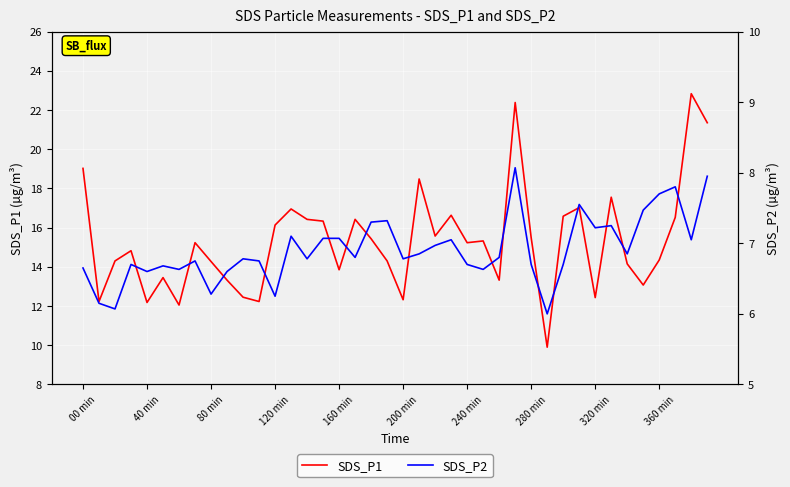

True or false: SDS_P1 has more than 1 interior local peaks.

True